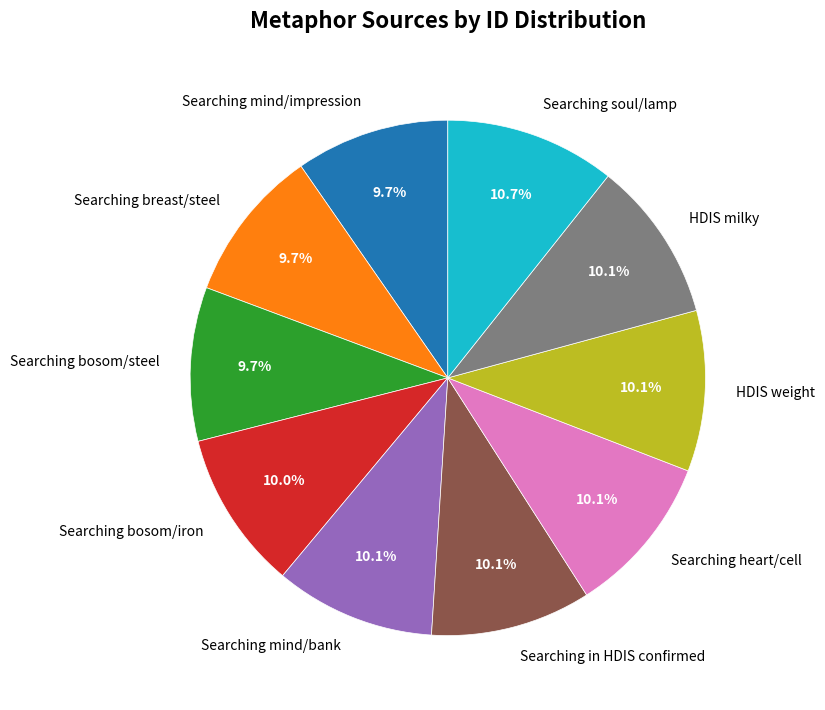

To the nearest percent, what percentage of the pie is Searching soul/lamp?

11%